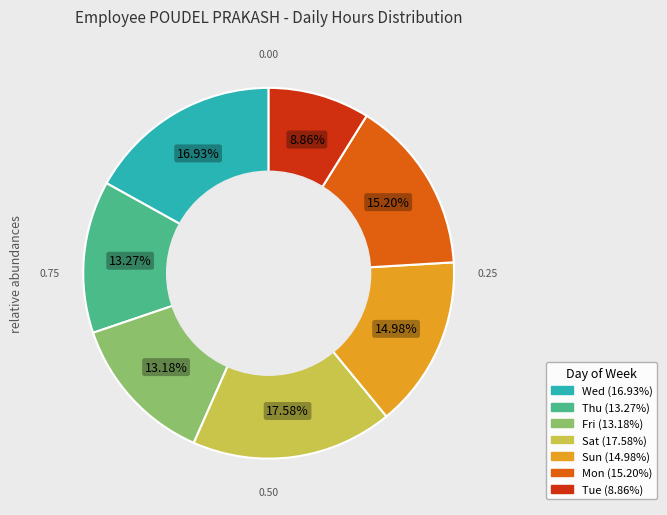

Is there any slice that represents more than half of the pie?

No